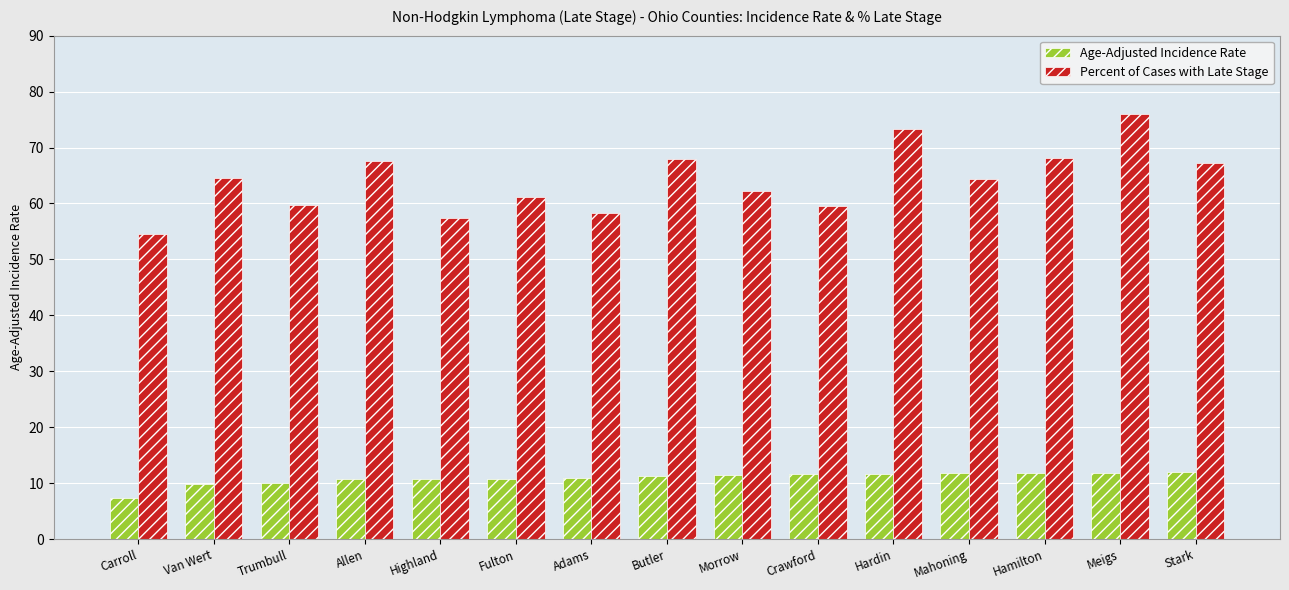

What is the greatest value displayed?

76.0